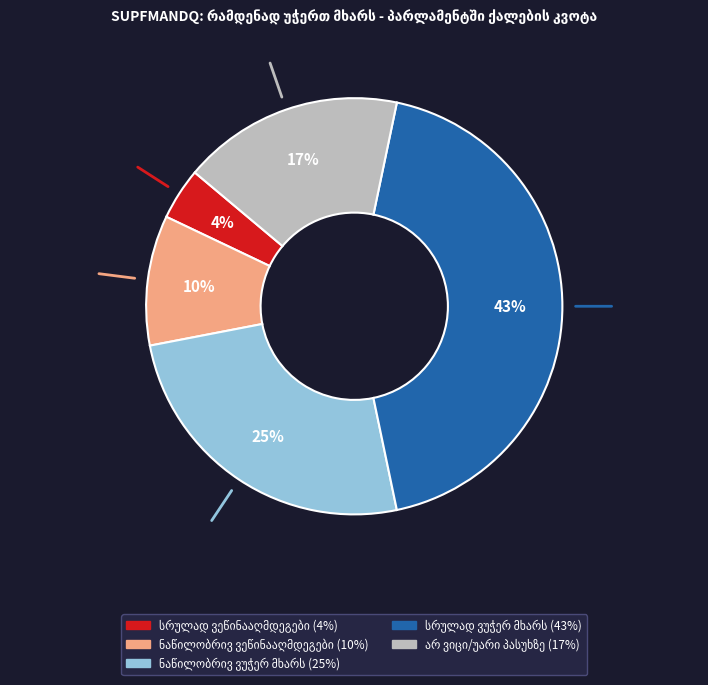

Count the number of slices in the pie.

5